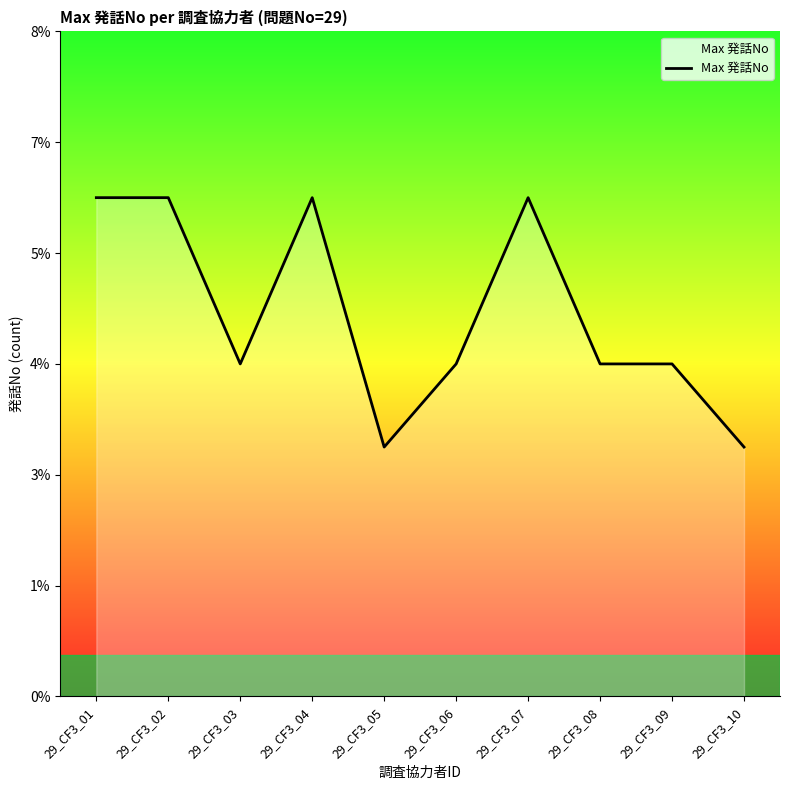

Does the chart have visible grid lines?

No